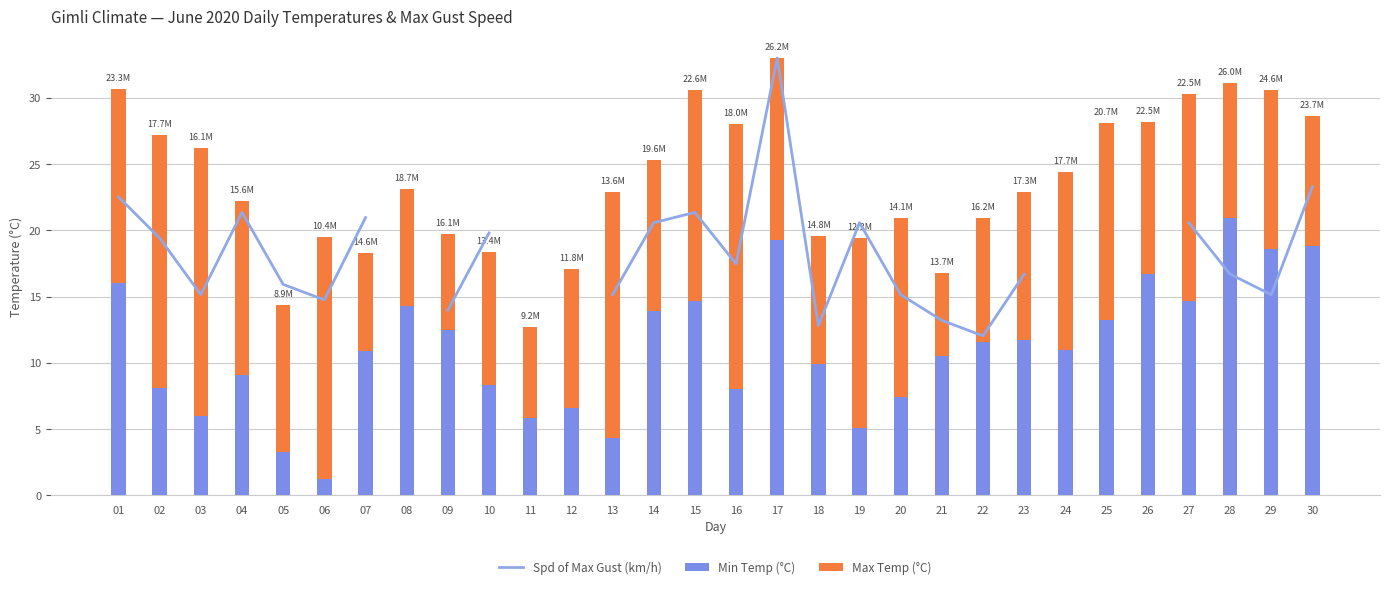

What is the lowest value of the Min Temp (°C) series?

1.2